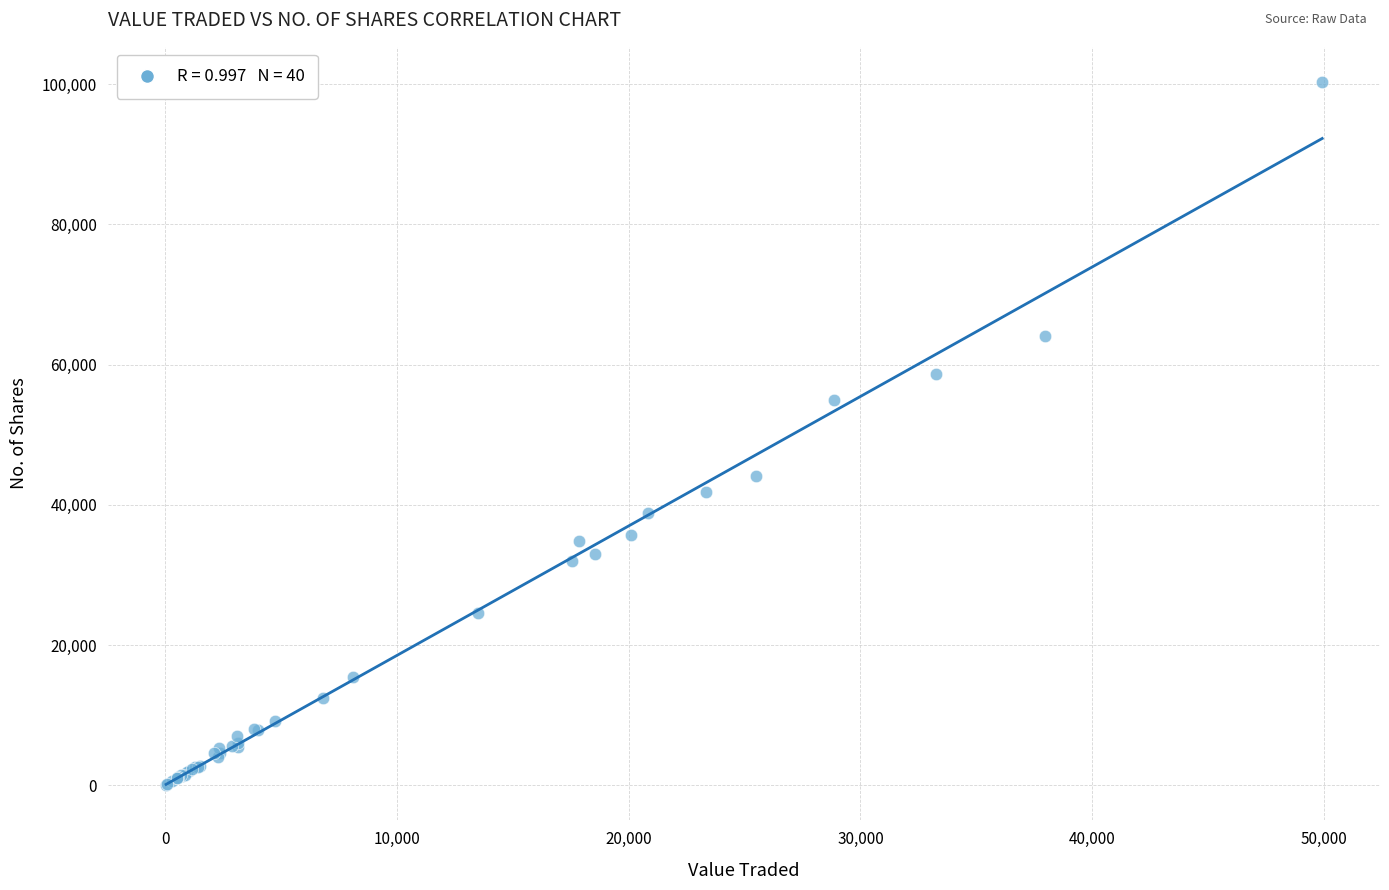

What Y value in the scatter plot is closest to 50174?

54879